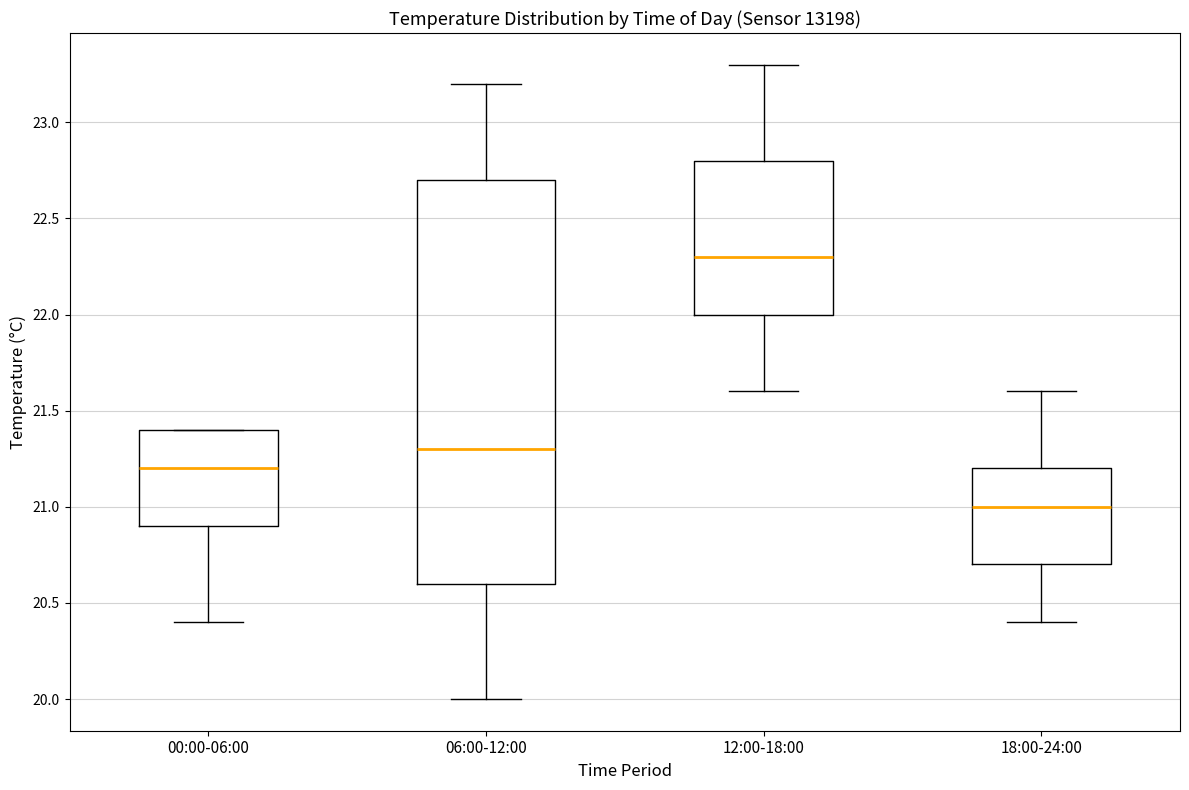

Which box is the tallest, from its lower edge to its upper edge?

06:00-12:00